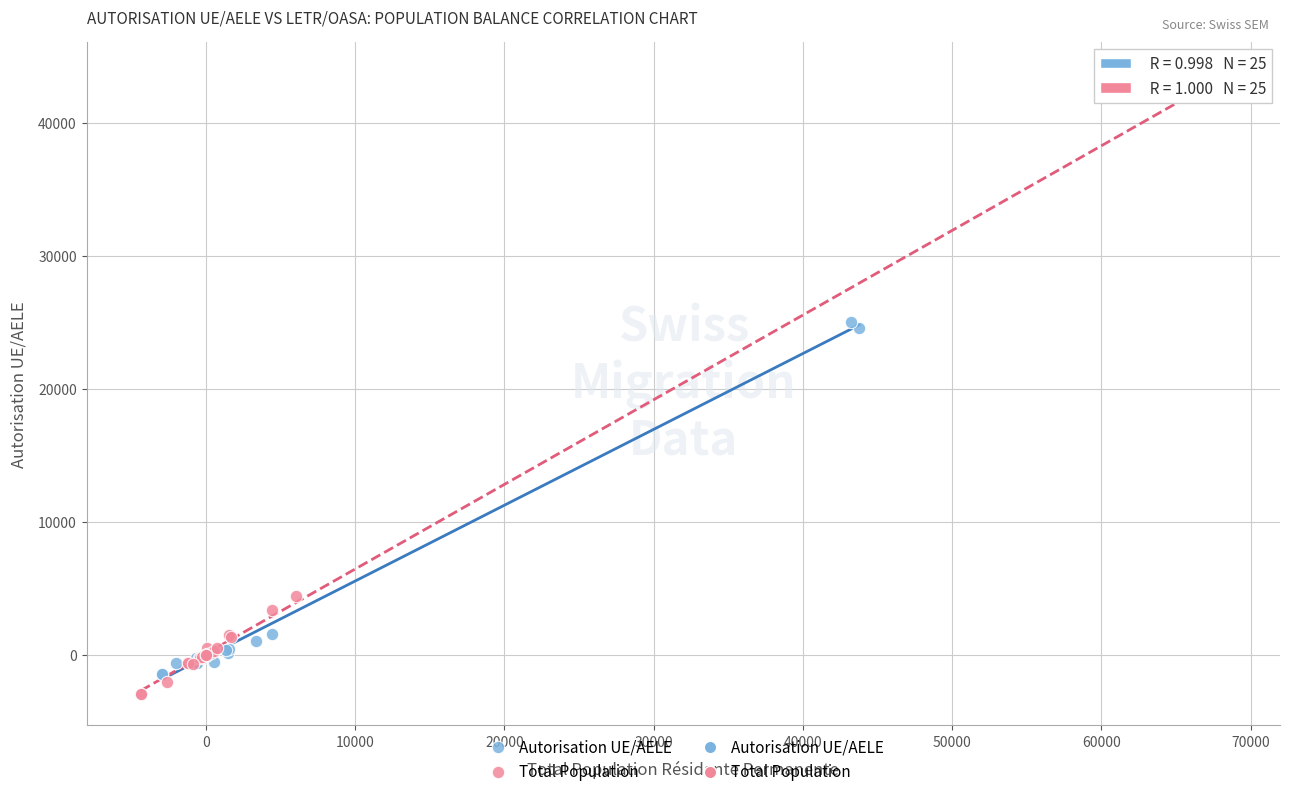

Which series reaches the maximum Y coordinate?

Total Population